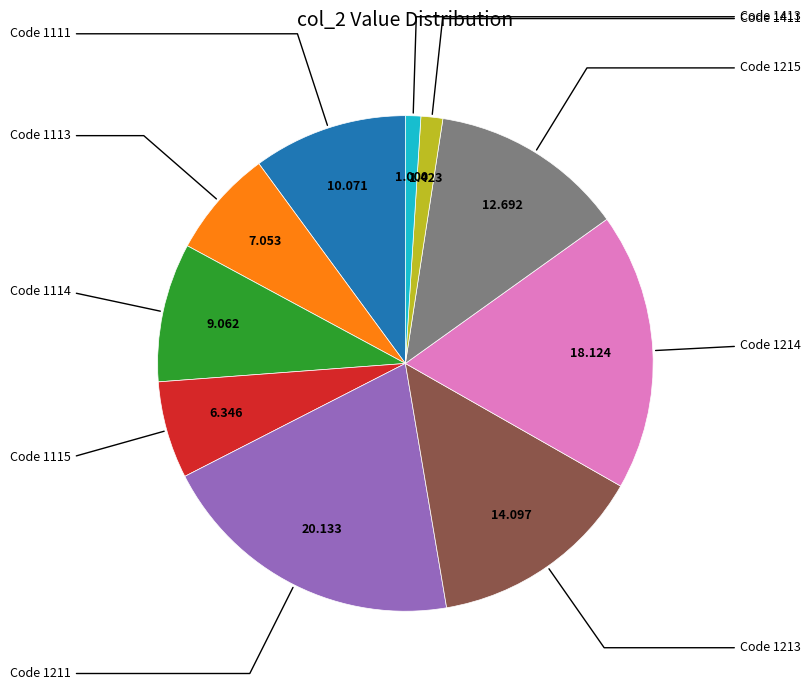

Is there a majority slice in this chart?

No